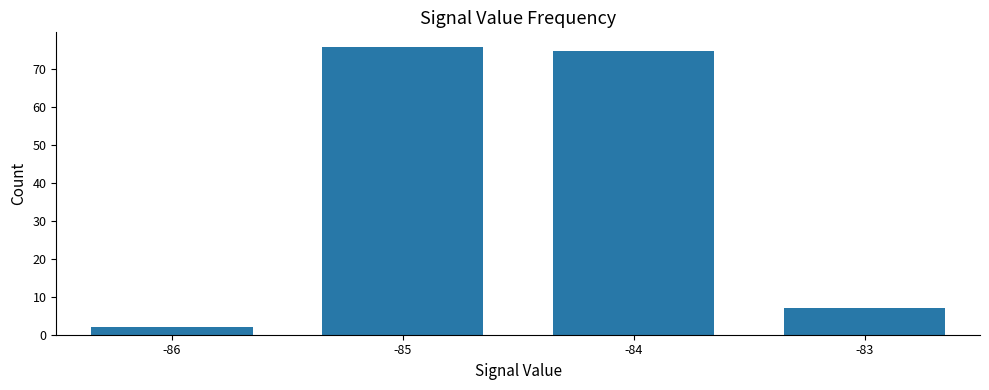

Which category has the highest value across all series?

-85